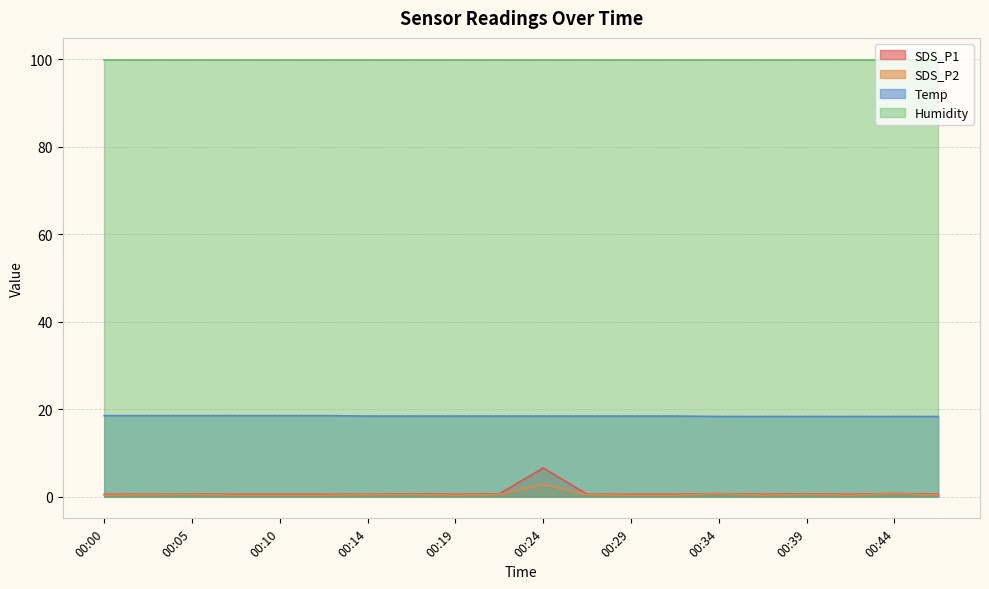

What is the minimum value for SDS_P2?

0.3